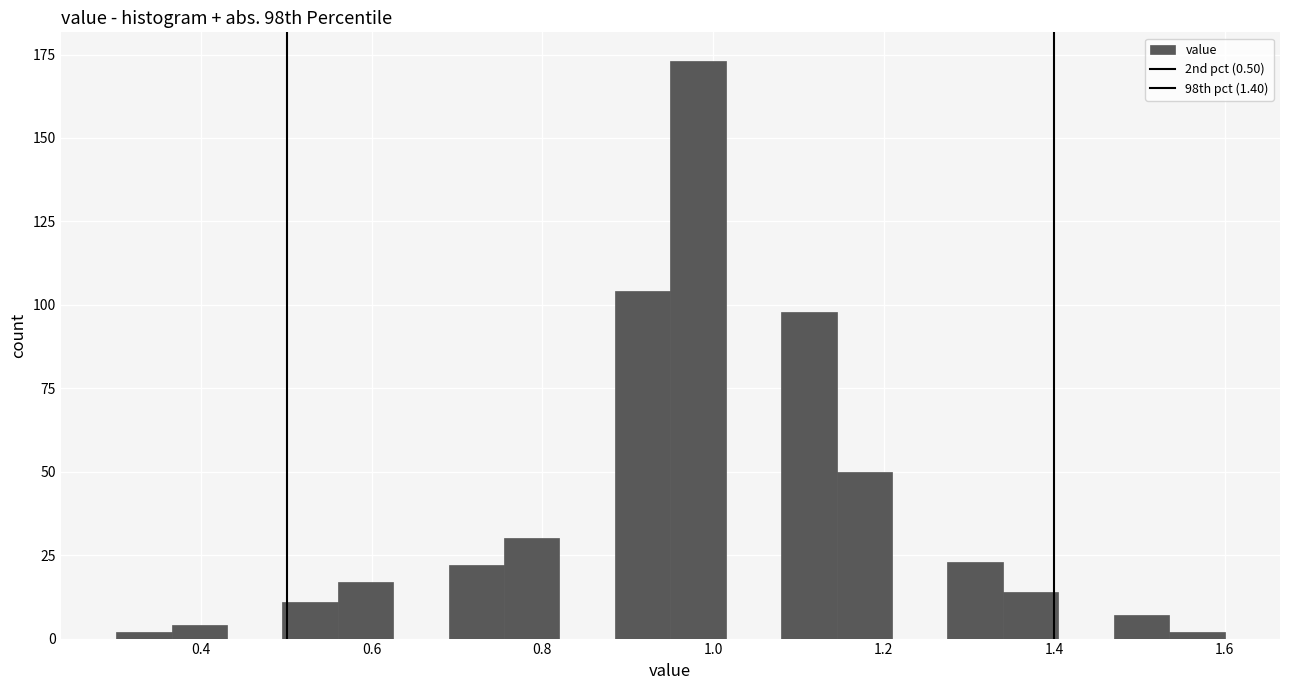

Read against the x-axis, roughly where is the centre of the tallest bar?

0.98